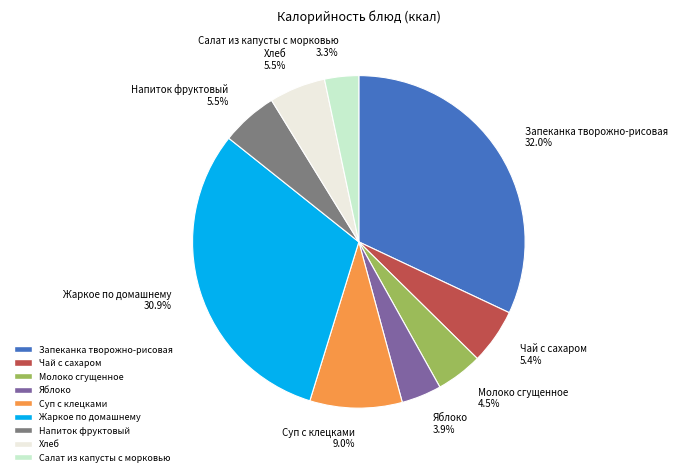

The Жаркое по домашнему slice represents 31% of the pie. True or false?

True